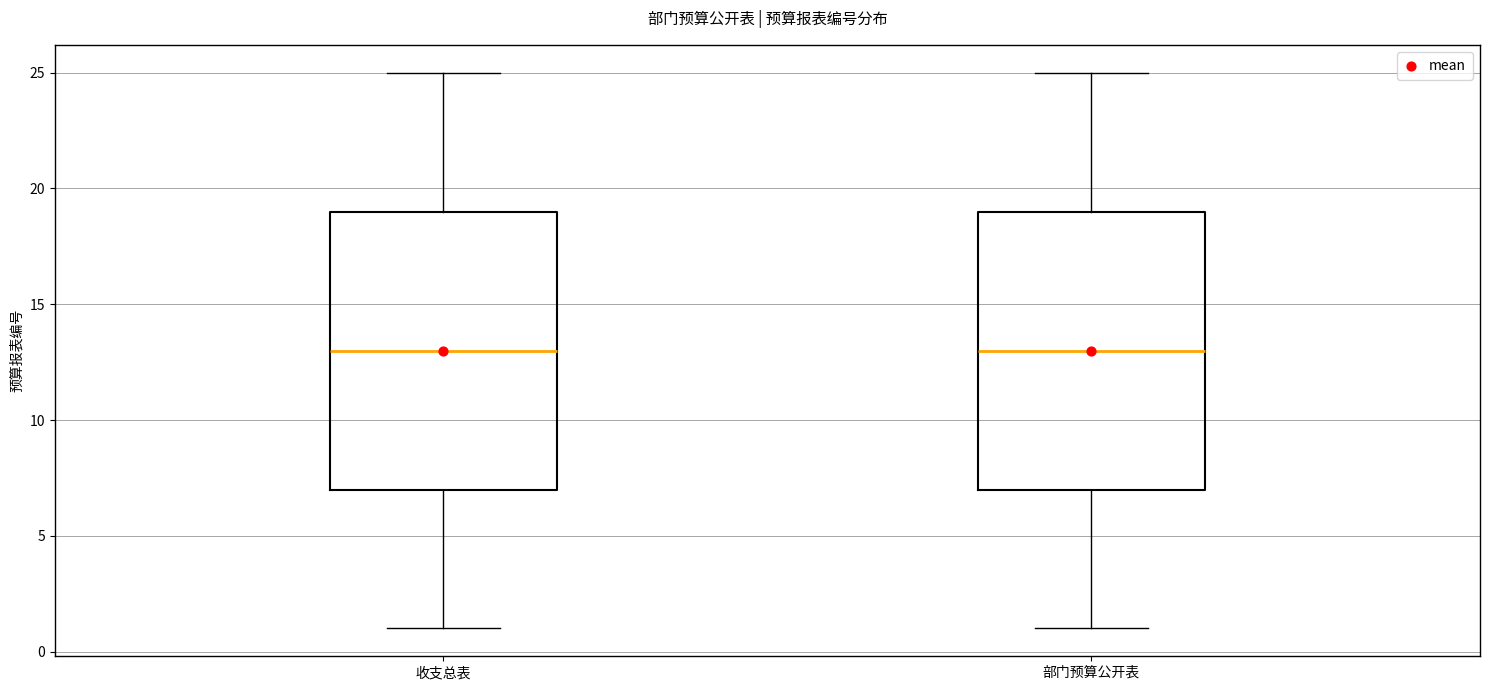

Reading left to right, read every box against the y-axis: the position of its median line, the range the box covers, and the ends of its whiskers. The values are not printed on the chart, so give them approximately, as read against the axis.

收支总表: median 13, box 7 to 19, whiskers 1 to 25
部门预算公开表: median 13, box 7 to 19, whiskers 1 to 25